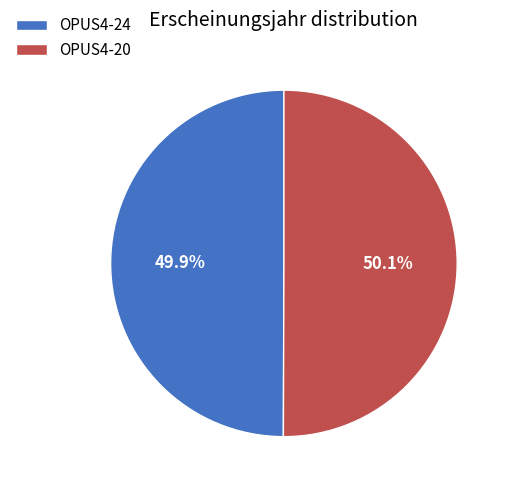

Do OPUS4-24 and OPUS4-20 together represent more than half of the pie?

Yes